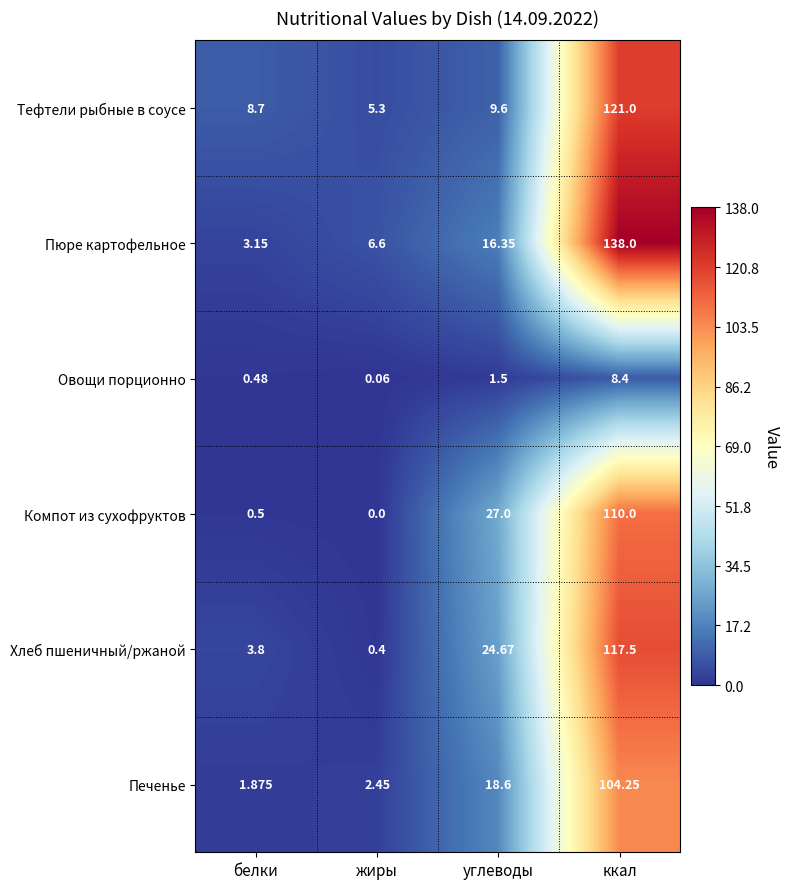

What is the spread (max minus min) of values at углеводы?

25.5